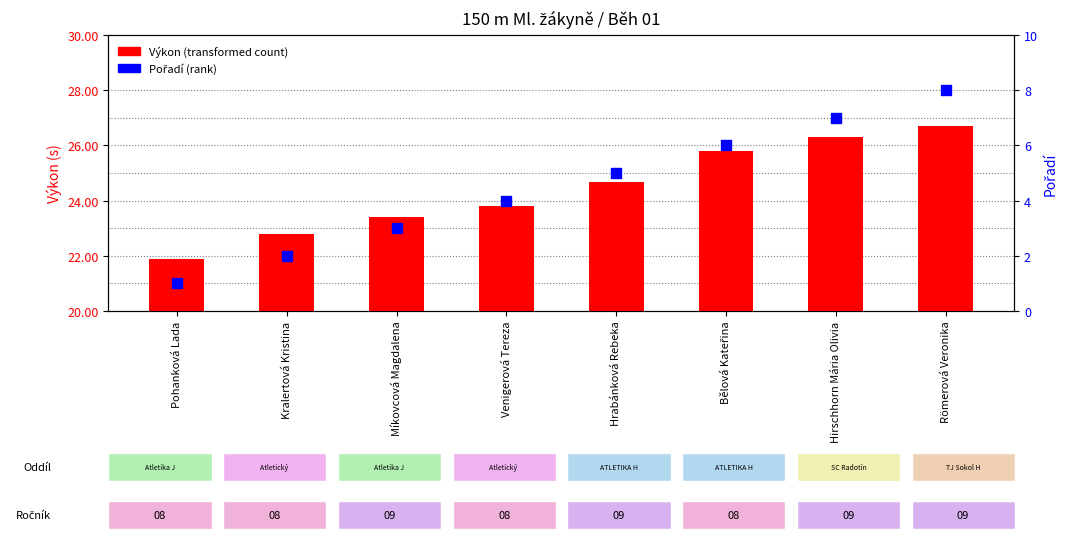

Which series reaches the minimum Y coordinate?

Pořadí